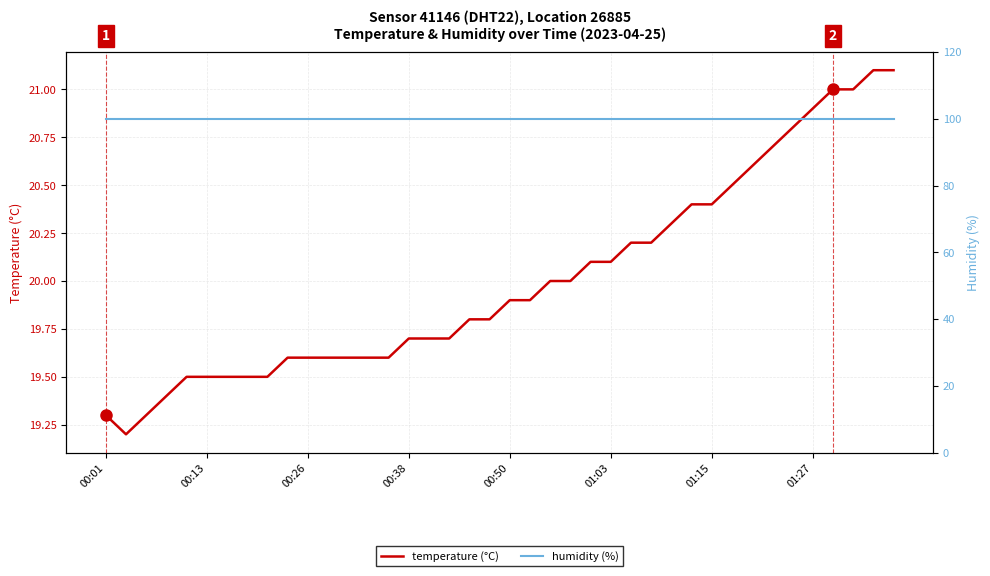

What is the difference between the maximum and minimum values in the temperature (°C) series?

1.9